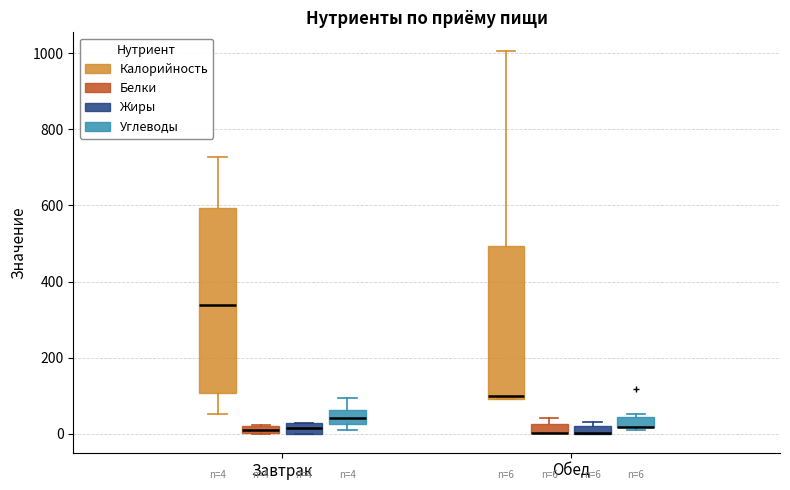

Comparing the boxes themselves (not the whiskers), which one is the tallest?

Завтрак (Калорийность)